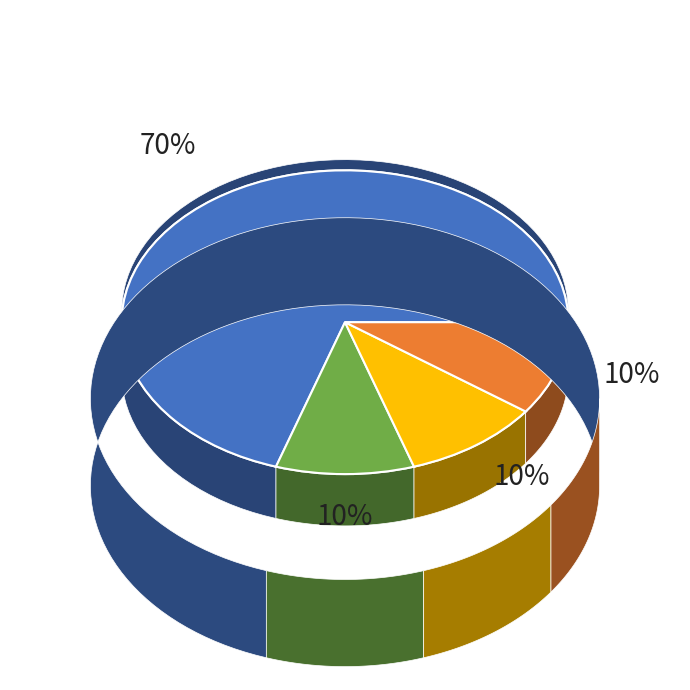

Is it true that SLC B15 Totex - Non Load Capex is 22% of the pie?

False